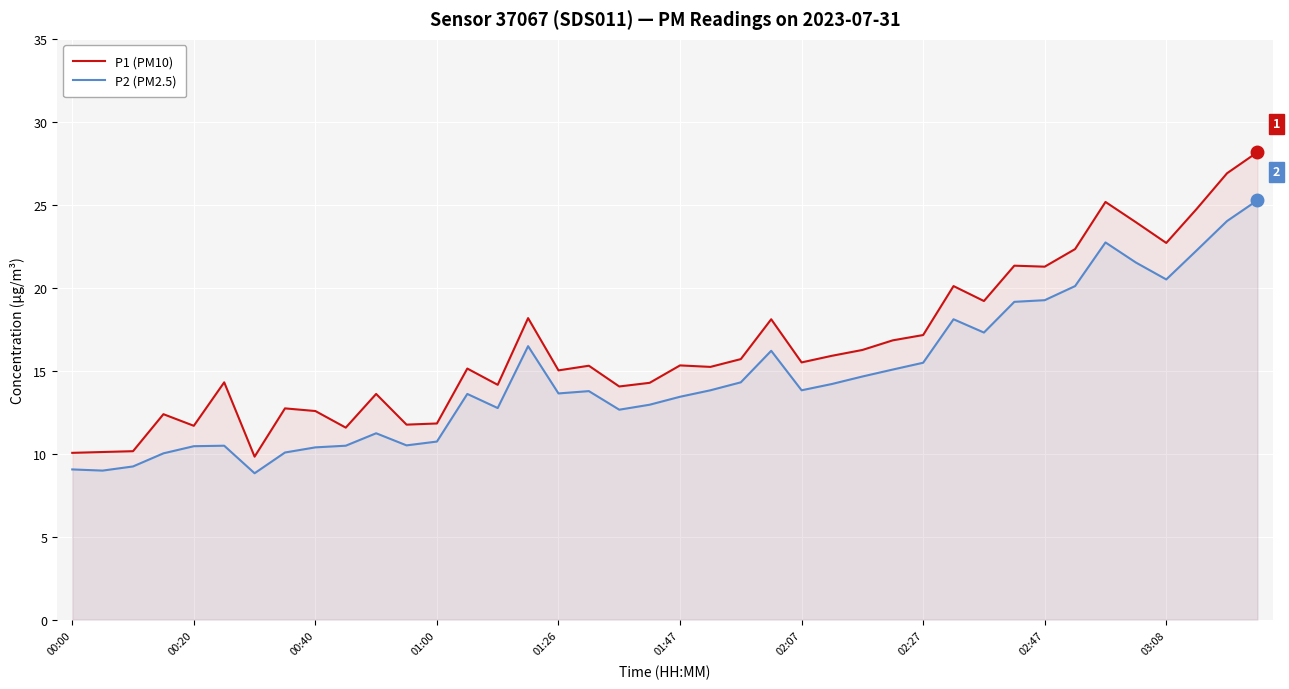

Rank the series by their average value, from highest to lowest.

P1 (PM10), P2 (PM2.5)